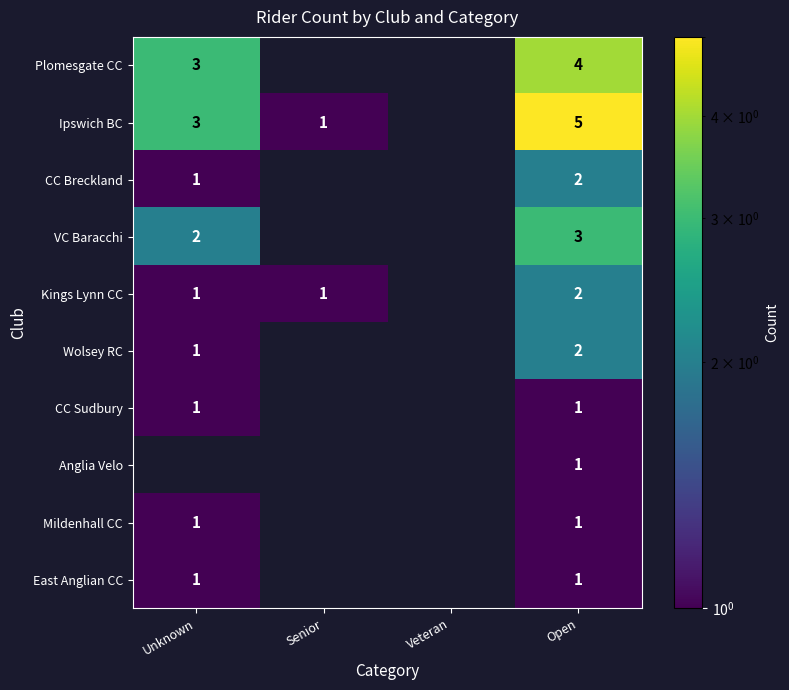

Is it true that Kings Lynn CC equals 1 at Senior?

True